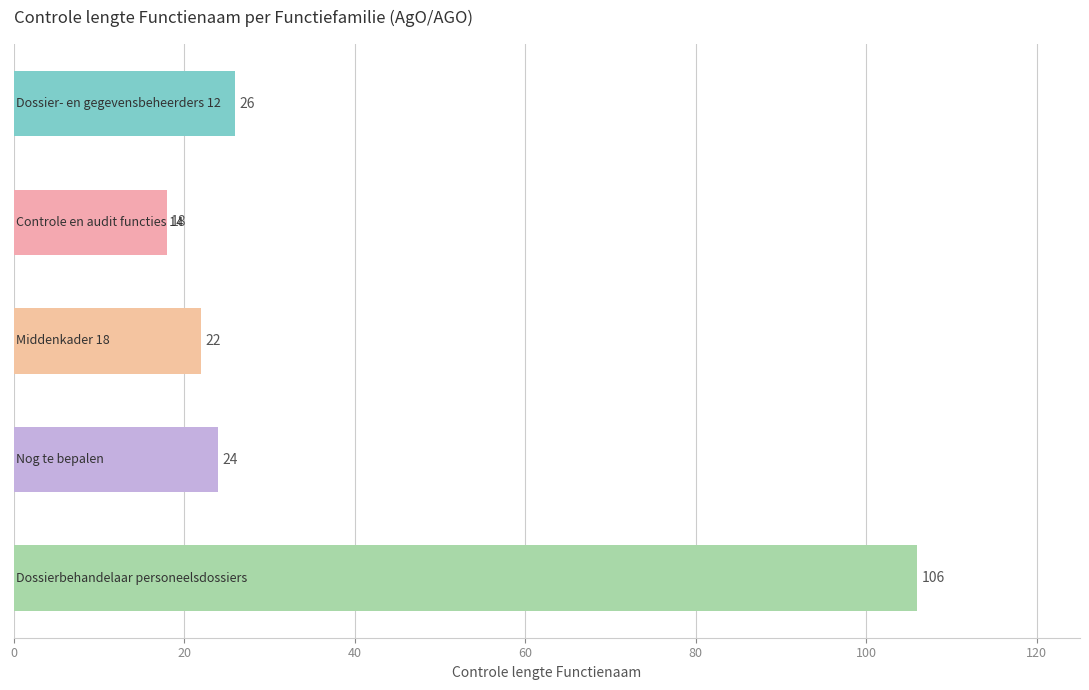

What is the greatest value displayed?

106